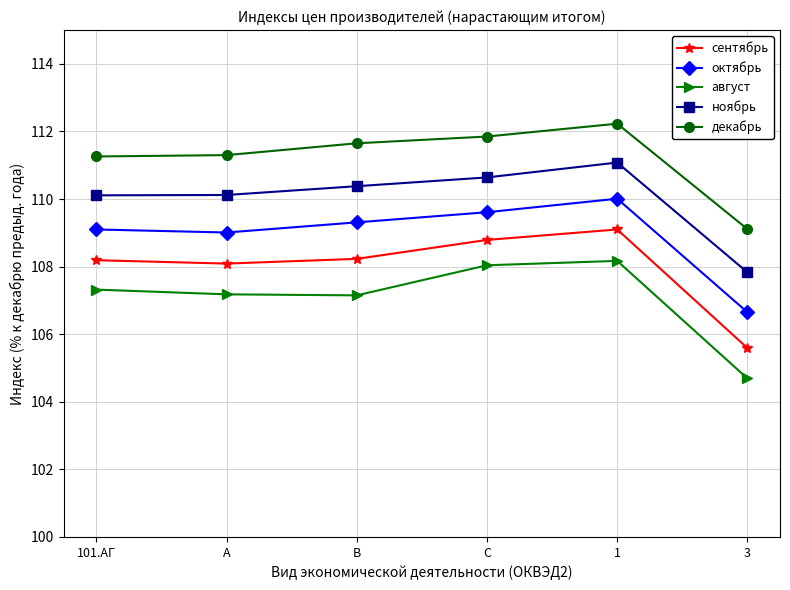

Rank the series by their average value, from lowest to highest.

август, сентябрь, октябрь, ноябрь, декабрь